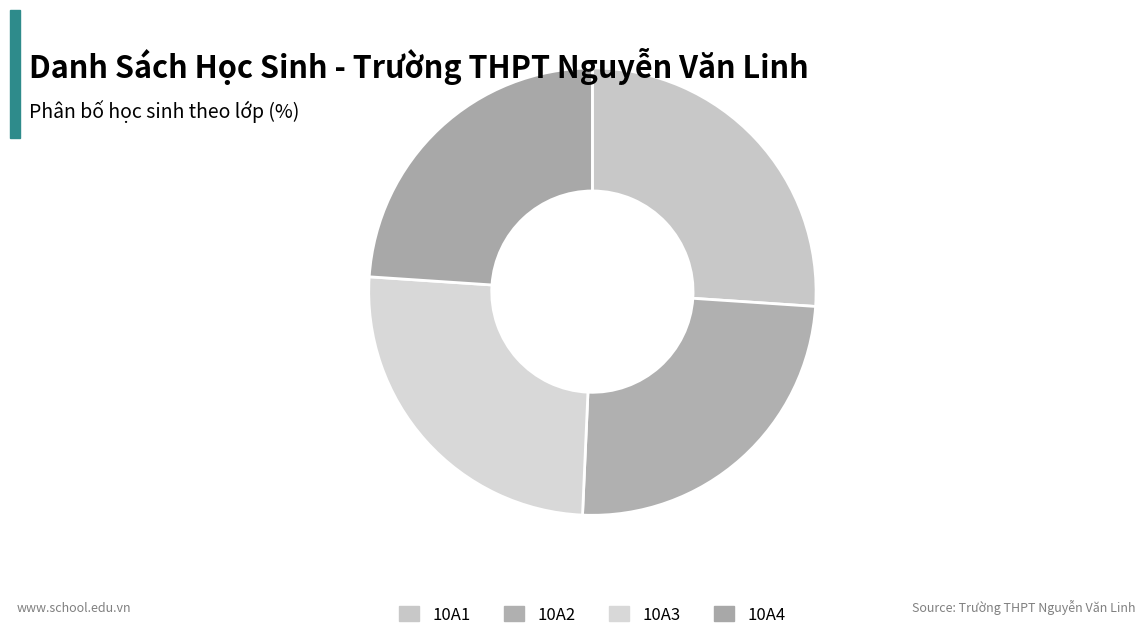

Which slice is the largest?

10A1